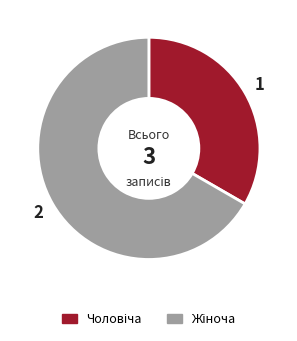

Count the number of slices in the pie.

2